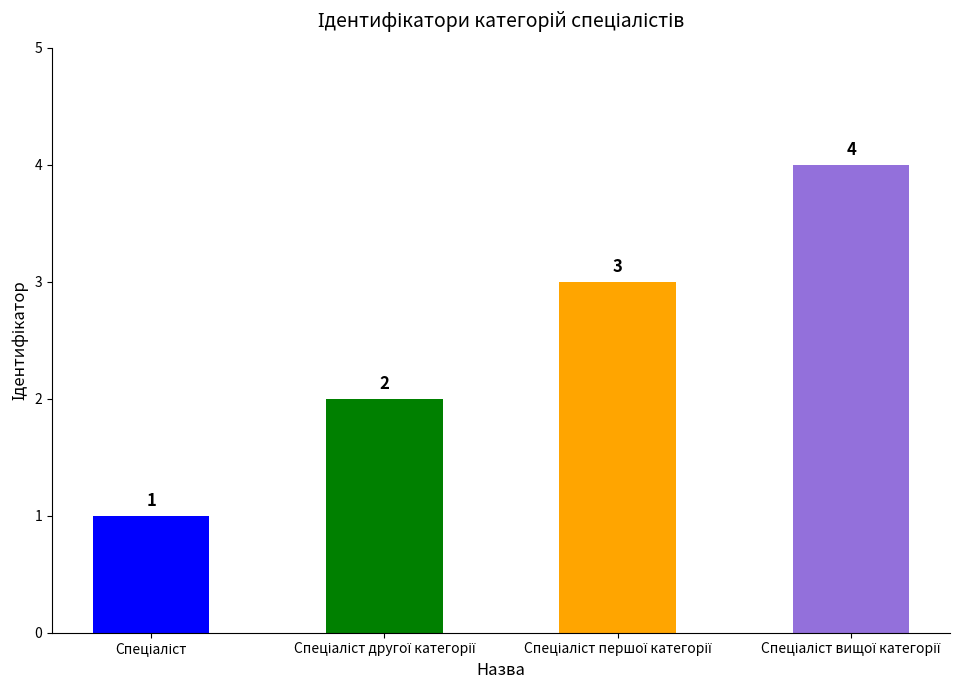

Does the chart contain stacked bars?

No